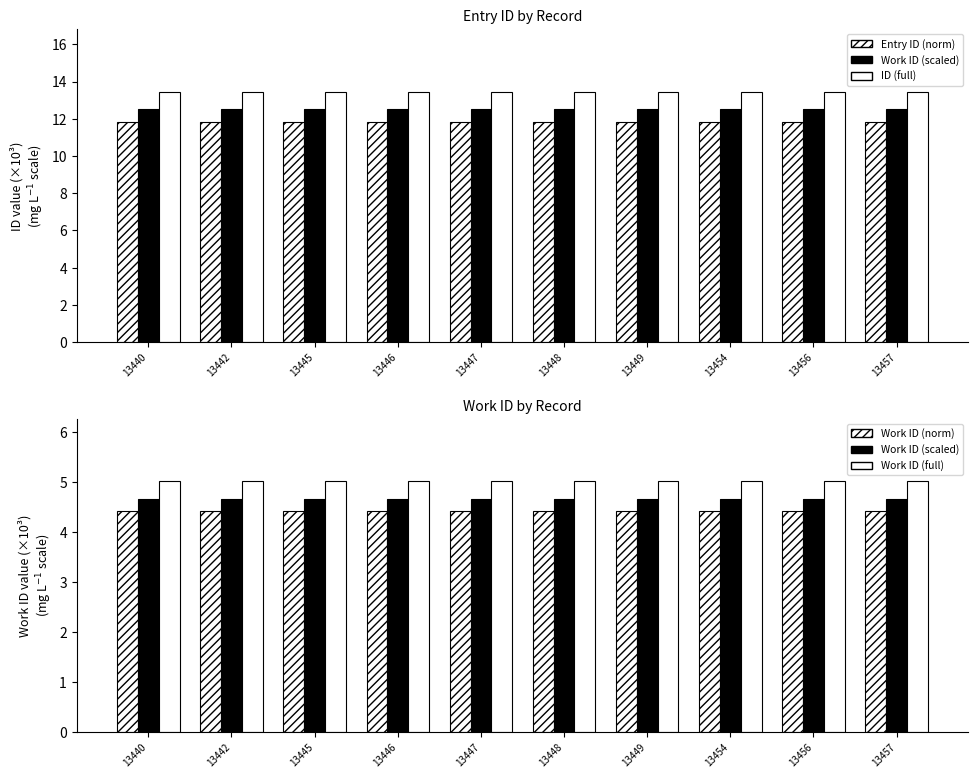

Rank the series at 13449 from highest to lowest value.

ID (full), Entry ID (norm), Work ID (full), Work ID (scaled), Work ID (norm)